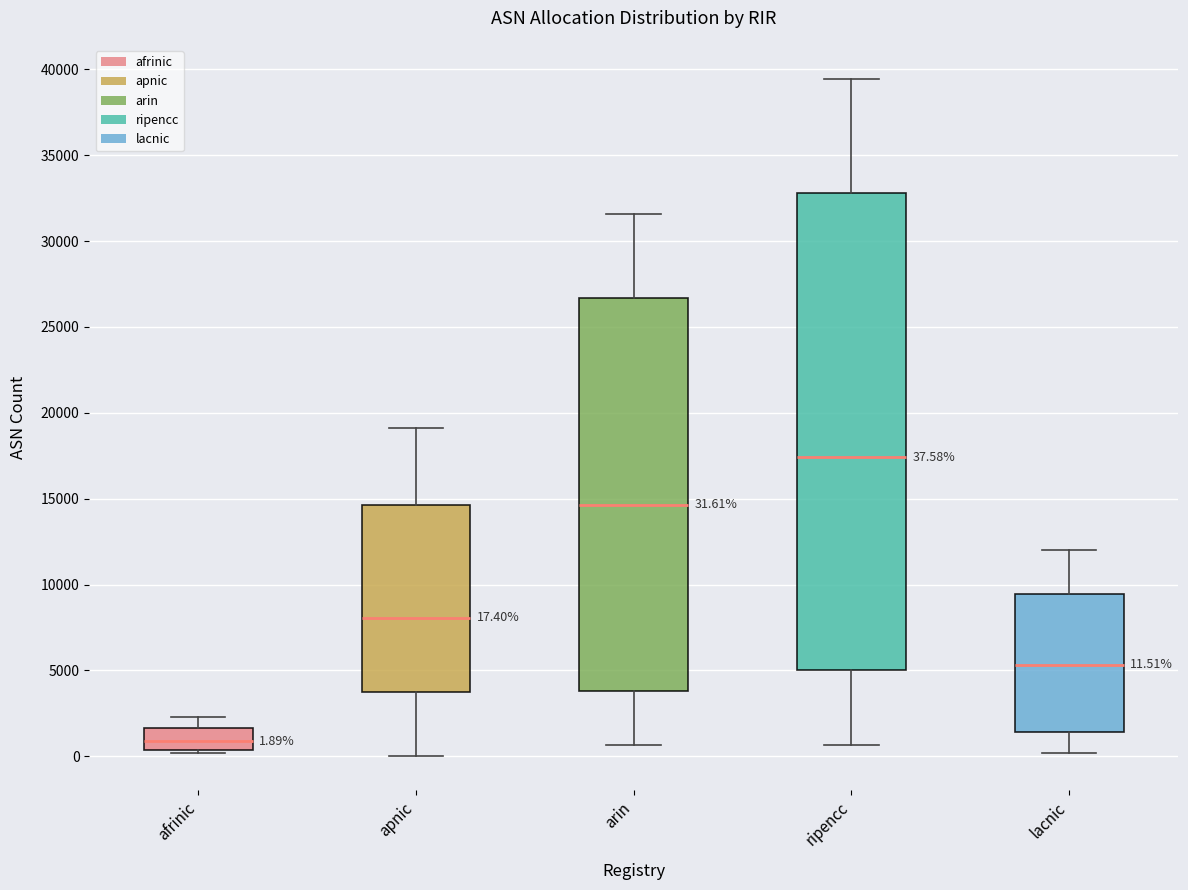

Which box has the highest median line?

ripencc